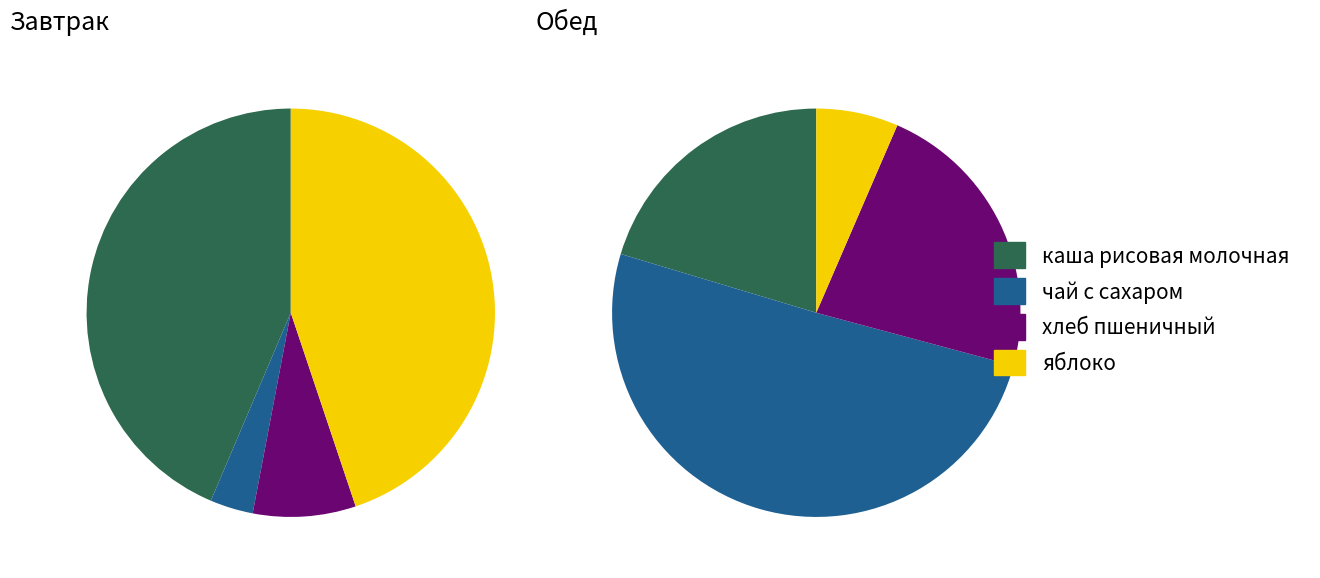

Does хлеб пшеничный represent more than half of the total?

No